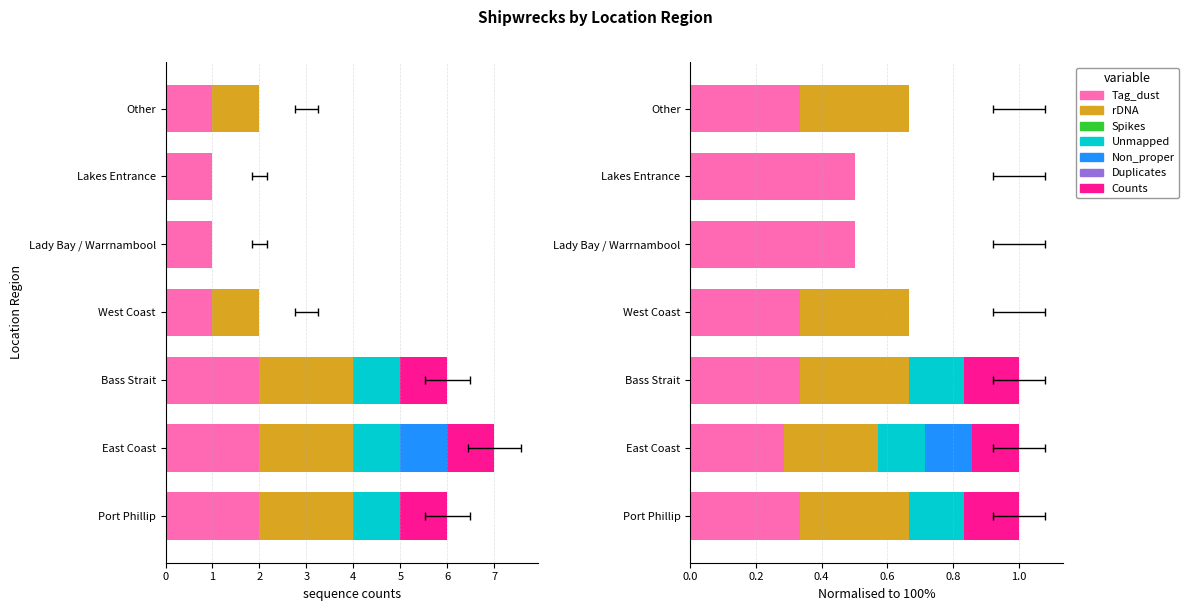

What is the label of the 4th bar from the left?

West Coast